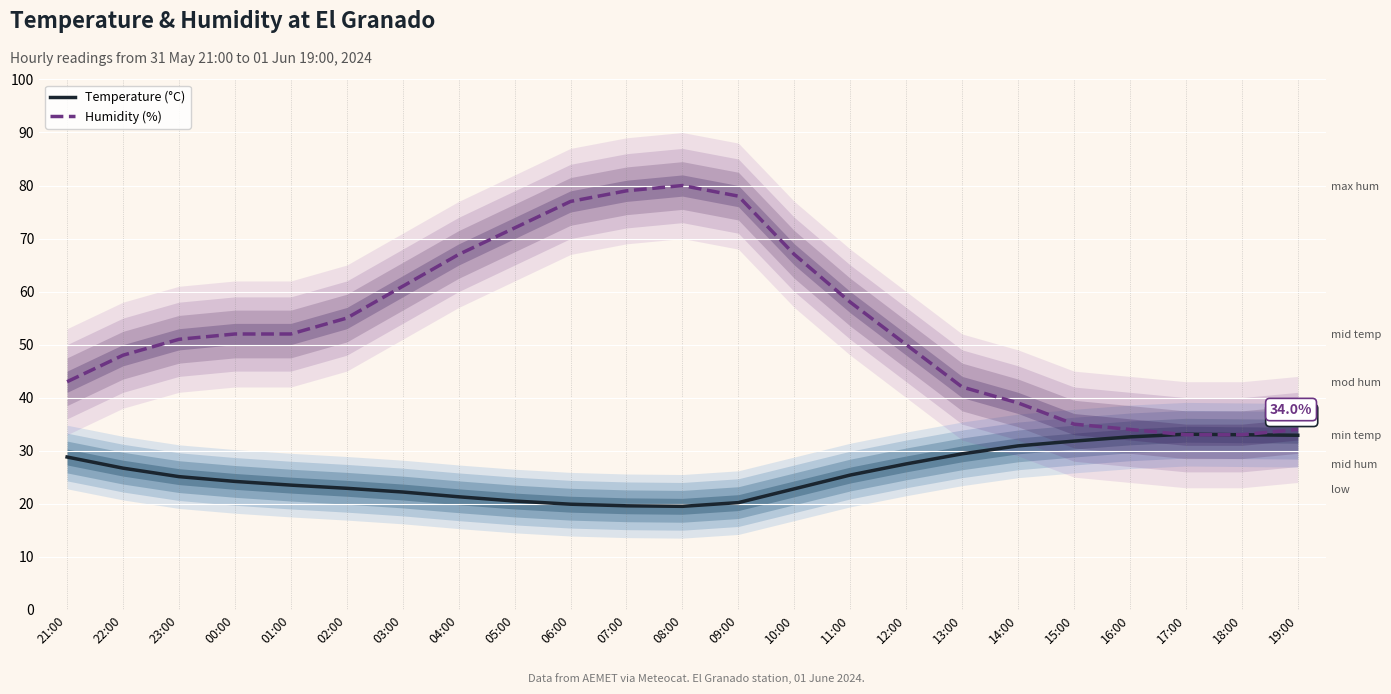

True or false: Temperature (°C) and Humidity (%) intersect in this chart.

True